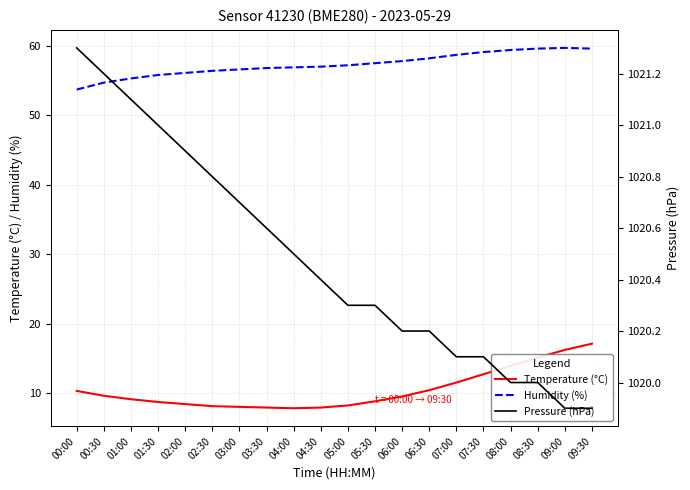

What is the difference between the highest and lowest values at 02:00?

1012.5